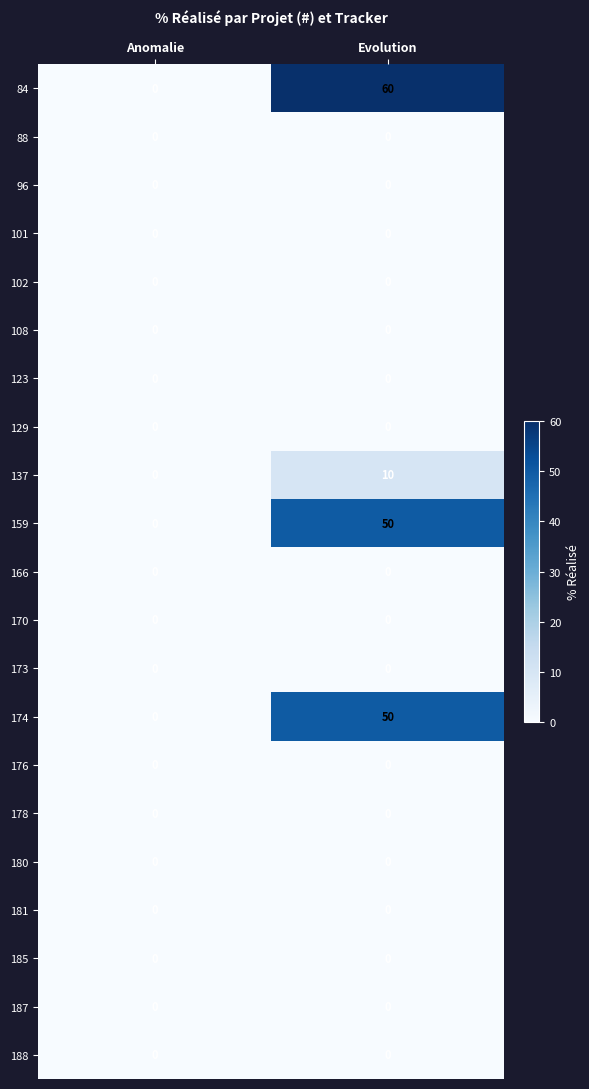

Which series has the largest range (max minus min)?

84